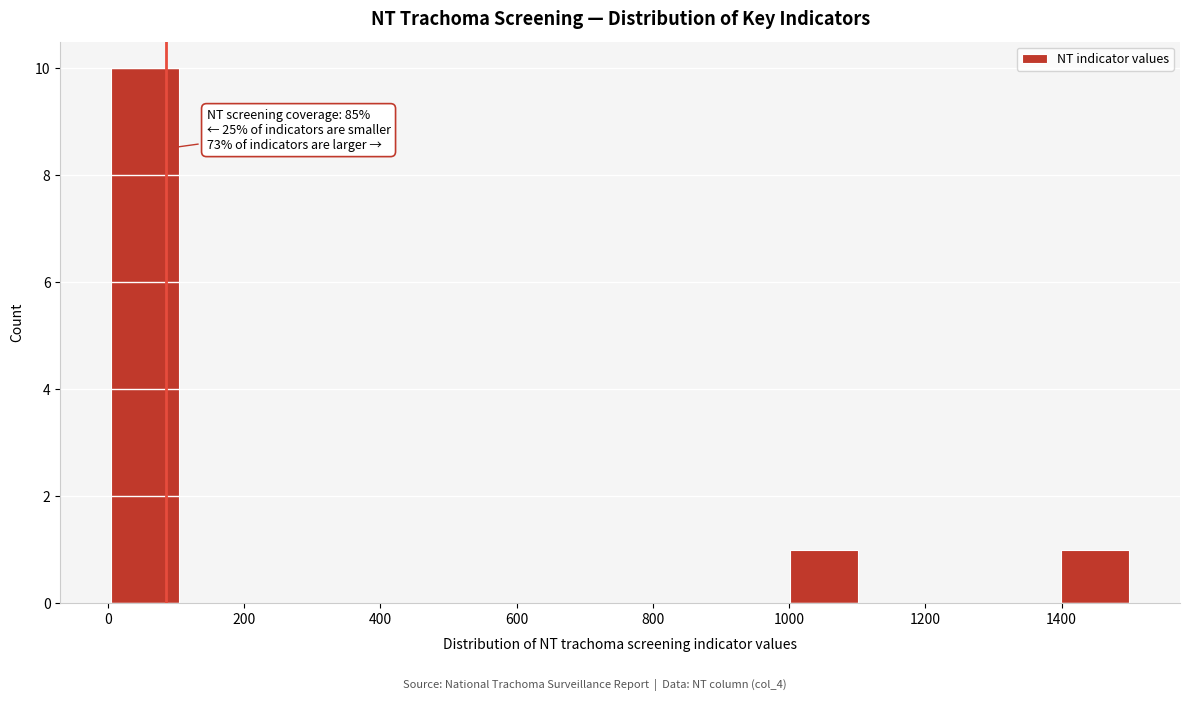

Over which range of the x-axis is the bar tallest?

0 to 100